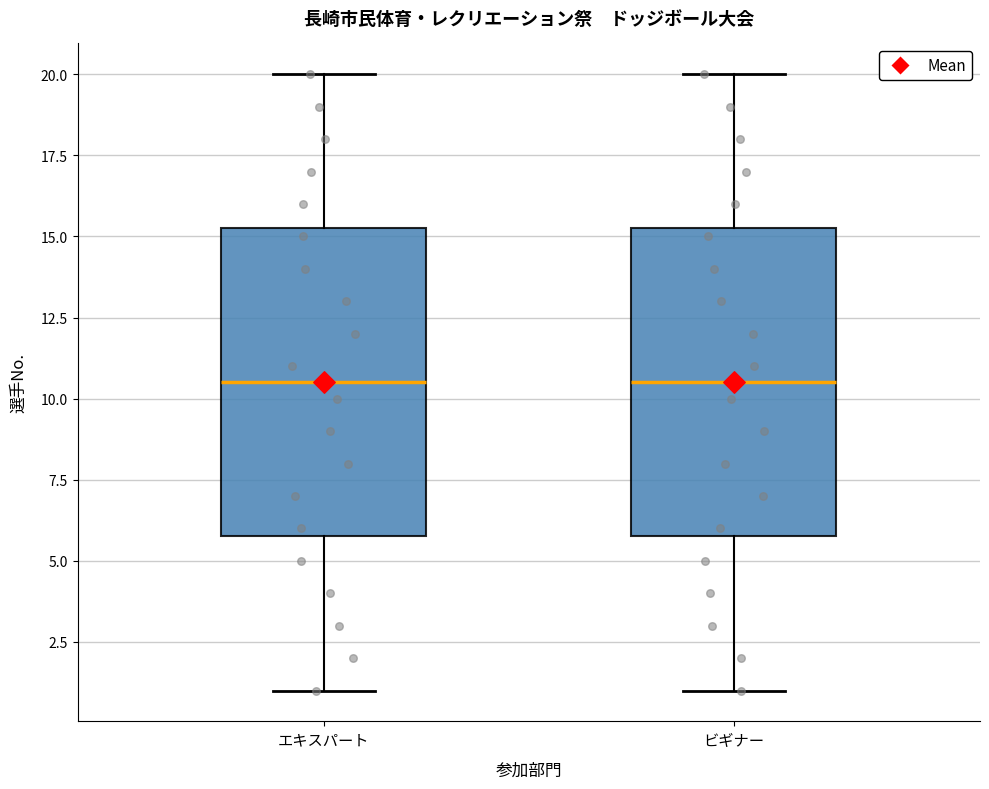

Reading left to right, read every box against the y-axis: the position of its median line, the range the box covers, and the ends of its whiskers. The values are not printed on the chart, so give them approximately, as read against the axis.

エキスパート: median 10.5, box 6.0 to 15.5, whiskers 1.0 to 20.0
ビギナー: median 10.5, box 6.0 to 15.5, whiskers 1.0 to 20.0